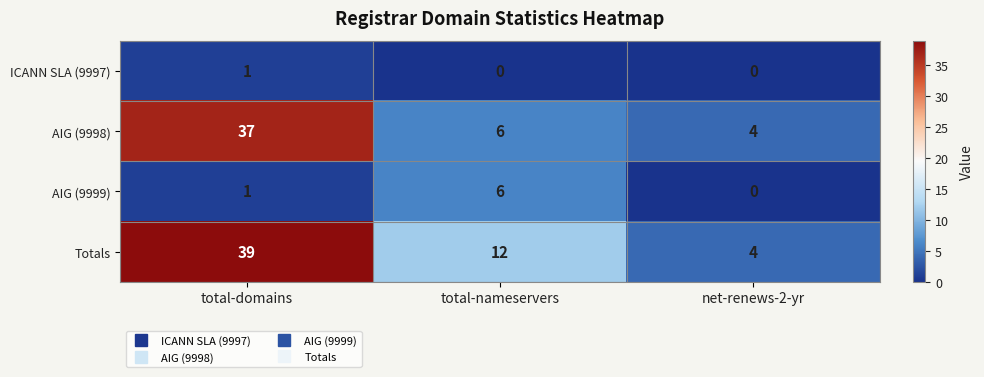

Reading left to right, extract all data points from this chart.

ICANN SLA (9997): total-domains=1	total-nameservers=0	net-renews-2-yr=0
AIG (9998): total-domains=37	total-nameservers=6	net-renews-2-yr=4
AIG (9999): total-domains=1	total-nameservers=6	net-renews-2-yr=0
Totals: total-domains=39	total-nameservers=12	net-renews-2-yr=4